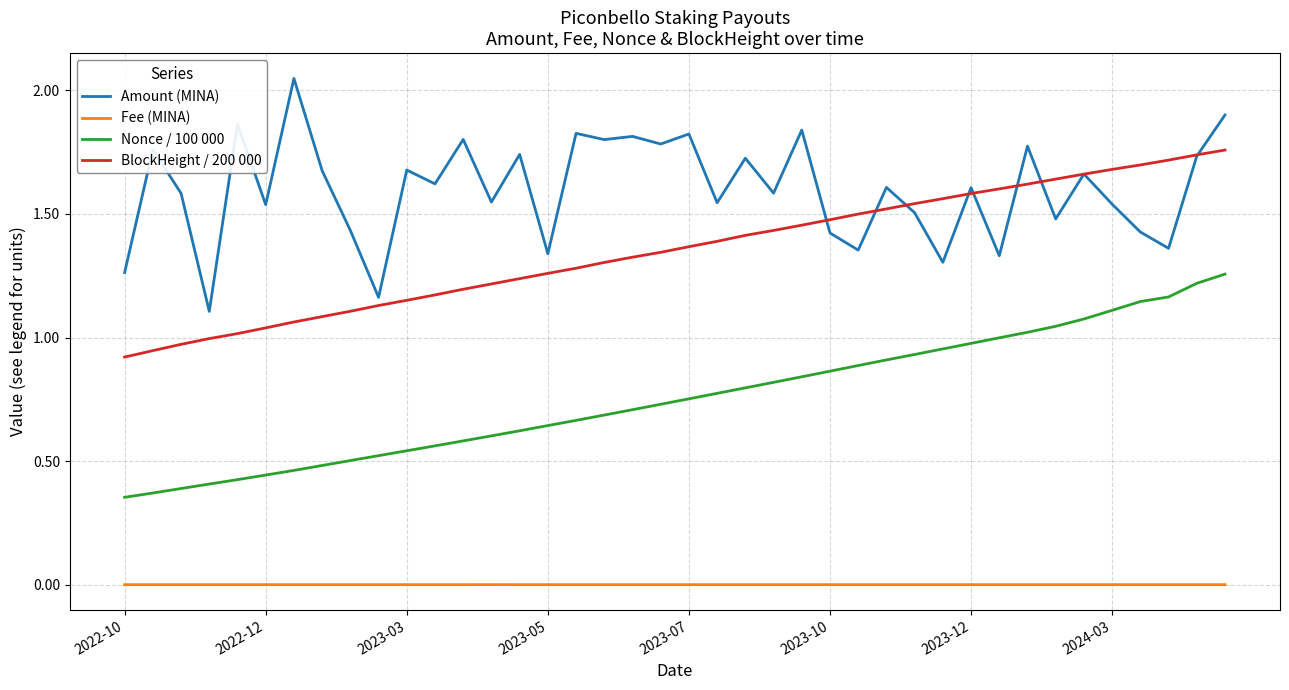

List the series in order of their overall mean, highest first.

Amount (MINA), BlockHeight / 200 000, Nonce / 100 000, Fee (MINA)